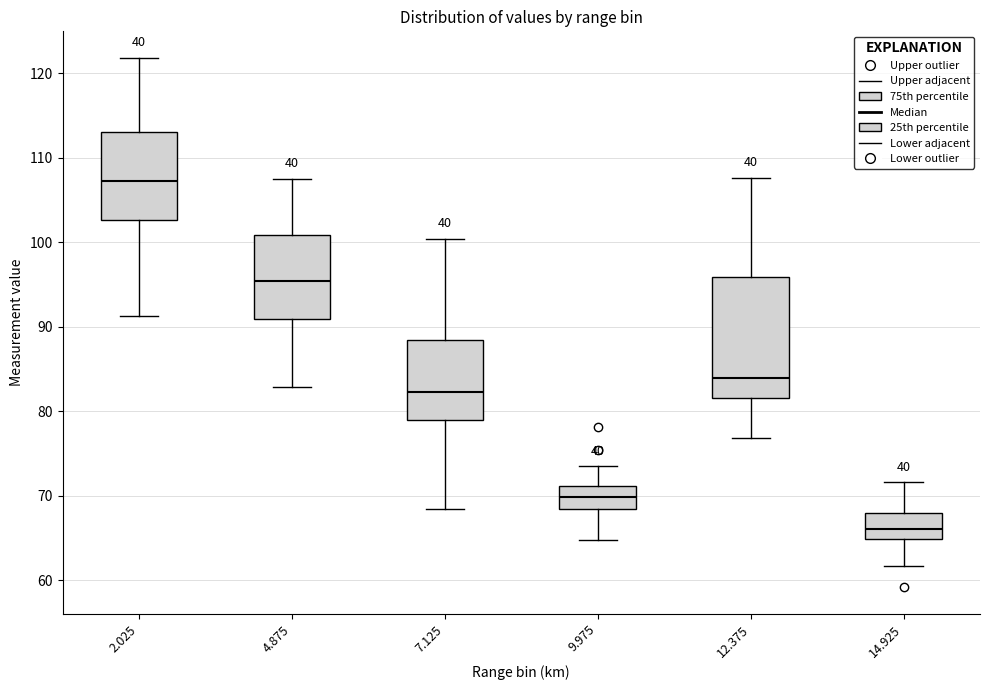

Where does the upper whisker of the box at x = 14.925 end on the y-axis? The values are not printed on the chart, so give them approximately, as read against the axis.

72